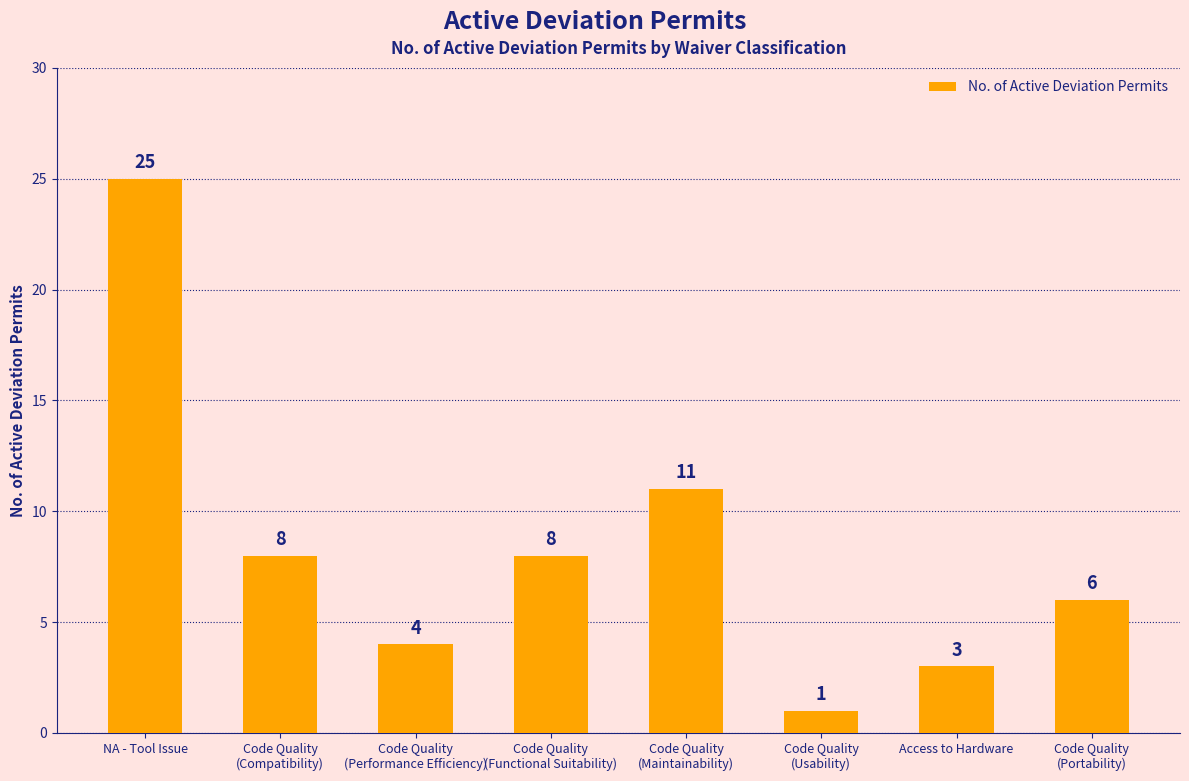

What is the ratio of the value at Code Quality
(Maintainability) to the value at NA - Tool Issue?

0.4